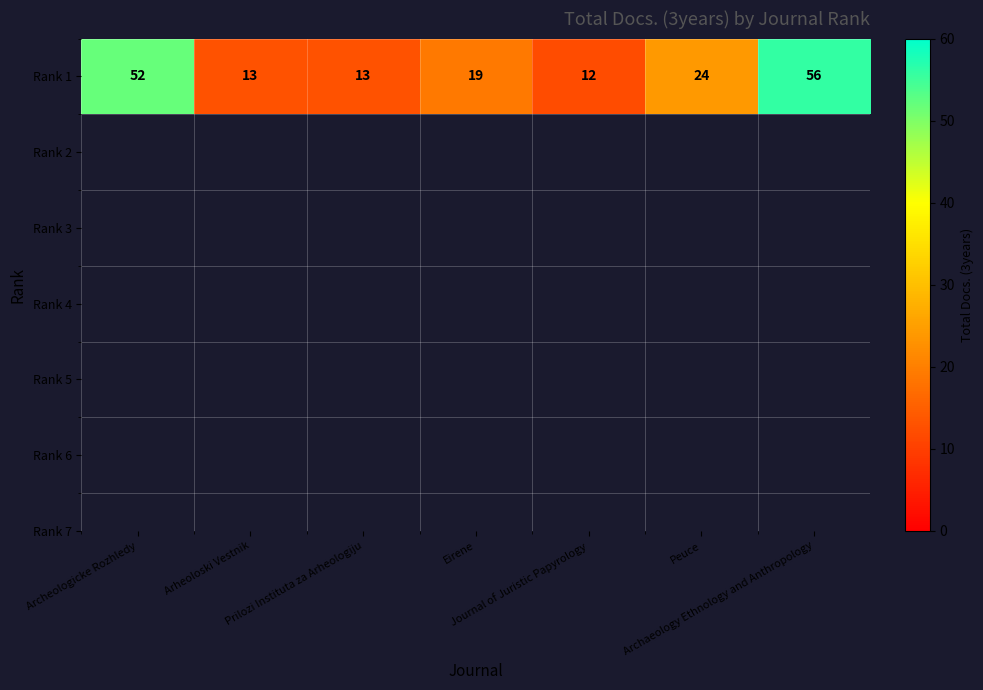

Reading right to left, extract all data points from this chart.

56	24	12	19	13	13	52